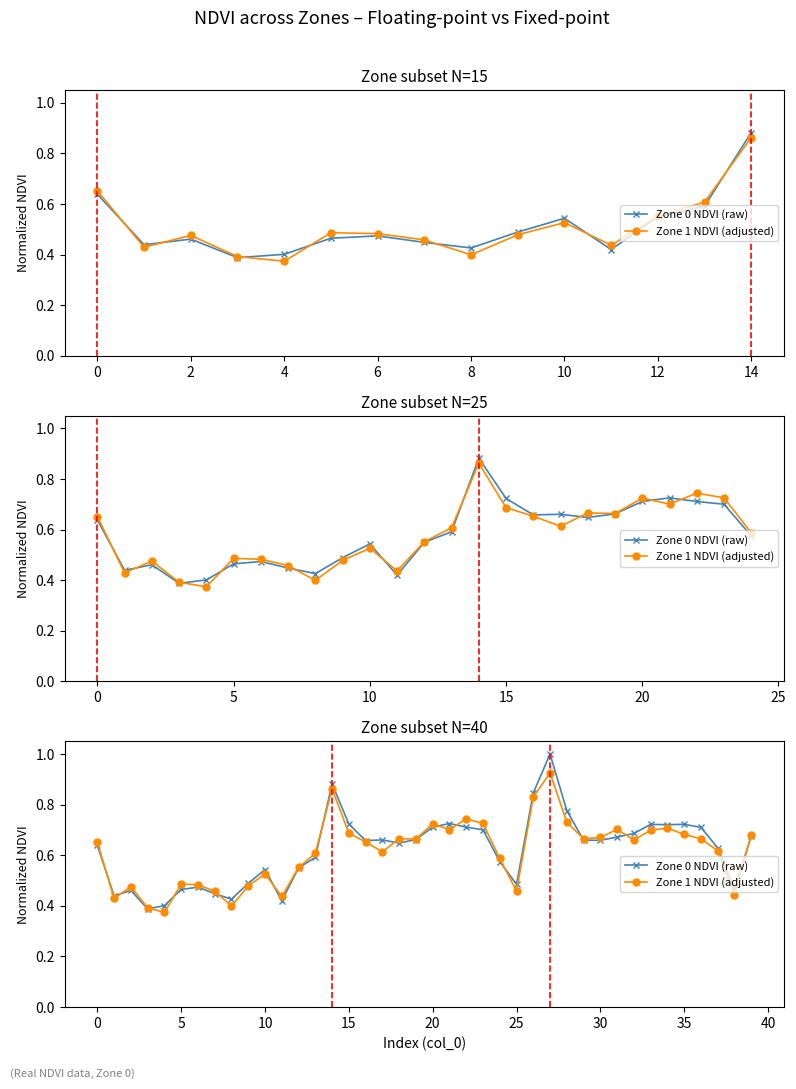

How many intersections are there between Zone 0 NDVI (raw) and Zone 1 NDVI (adjusted)?

14